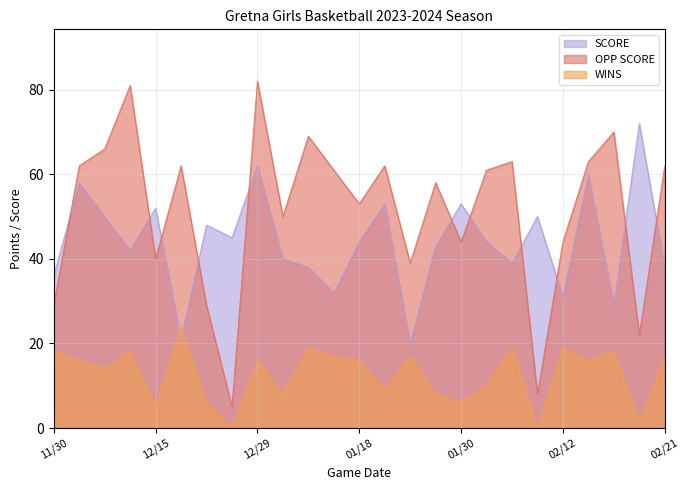

How many data points in OPP SCORE are less than 61?

12